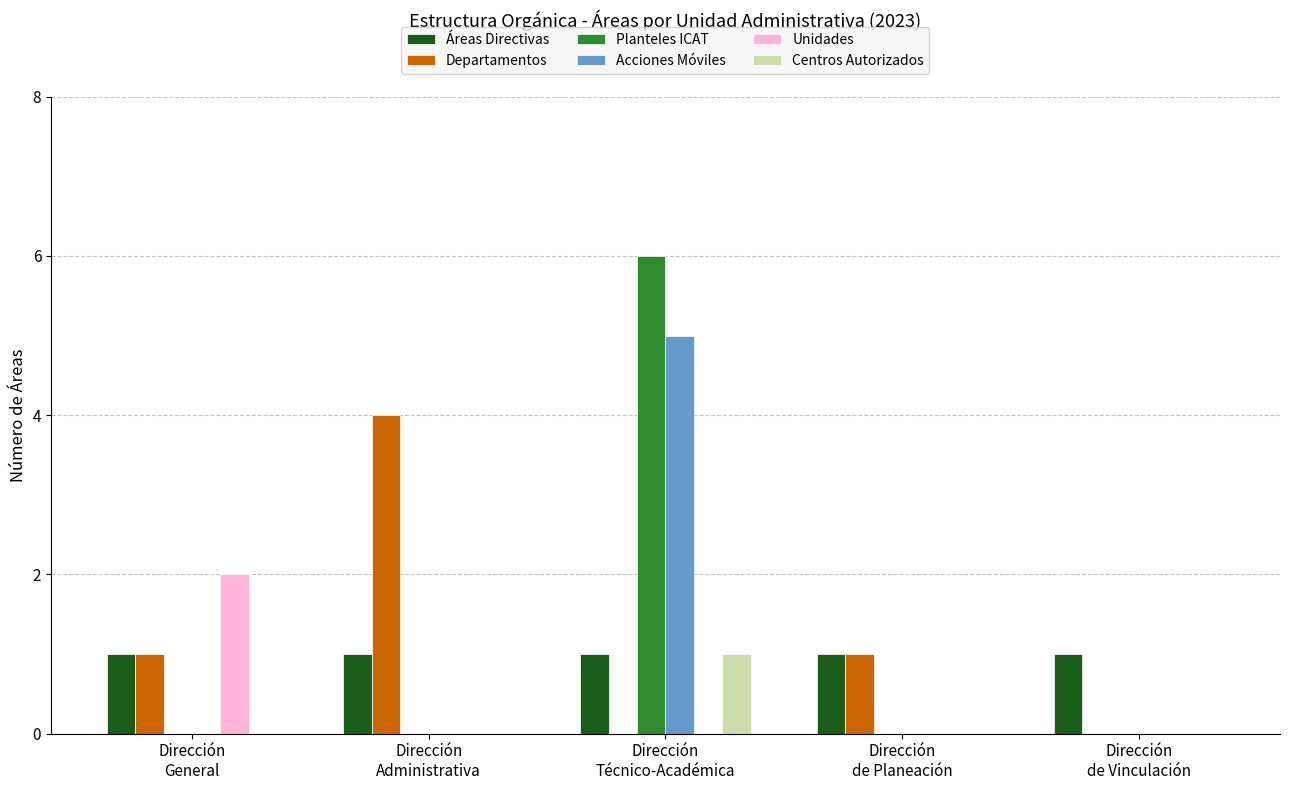

At which label does Acciones Móviles reach its peak?

Dirección
Técnico-Académica